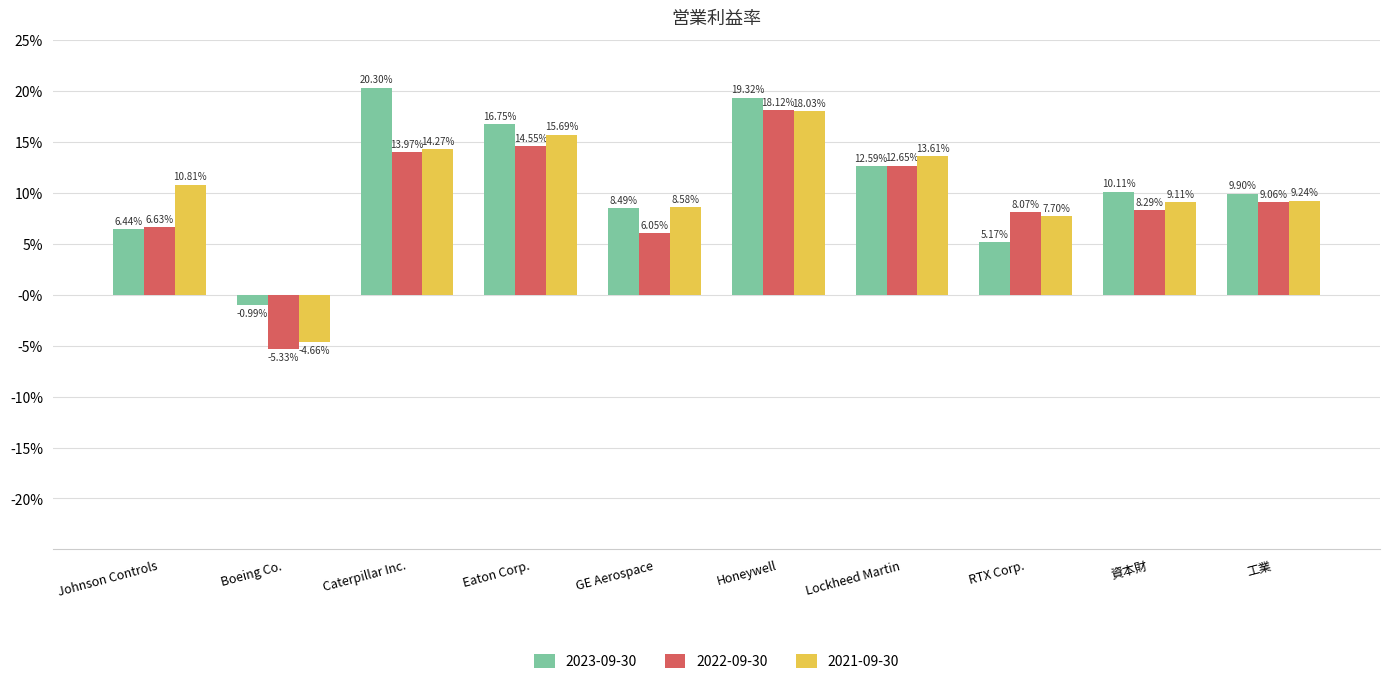

What are all the series names shown in the legend?

2023-09-30, 2022-09-30, 2021-09-30